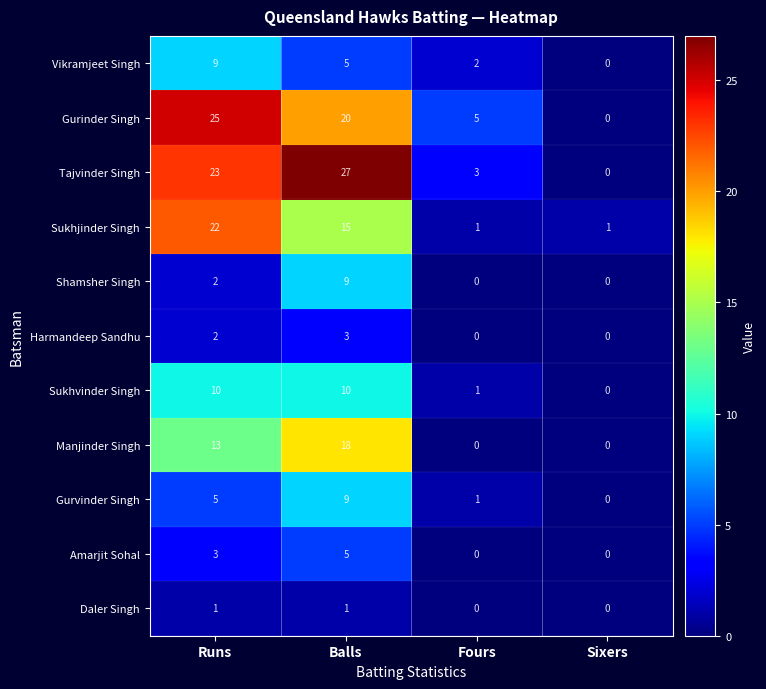

What is the spread (max minus min) of values at Runs?

24